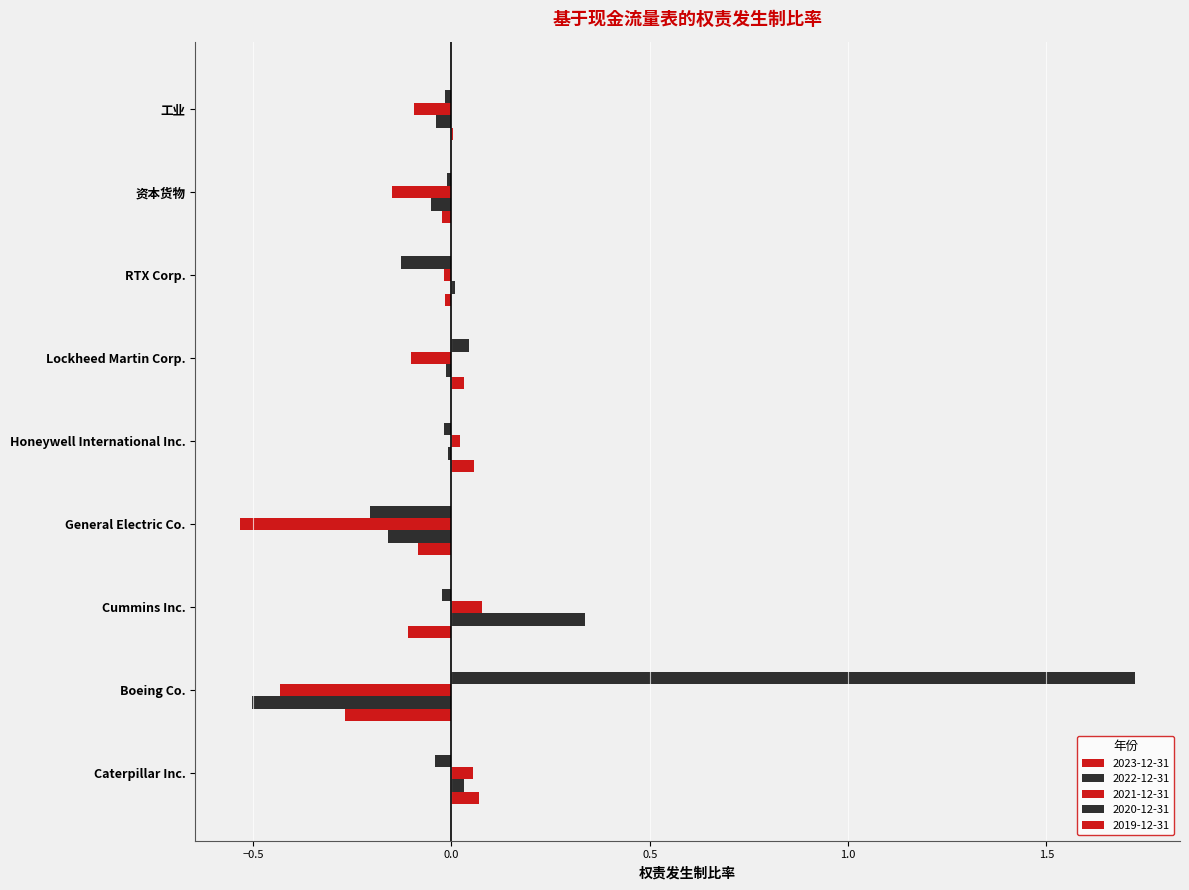

Reading left to right, list all the values displayed in this chart.

2023-12-31: Caterpillar Inc.=0.1	Boeing Co.=-0.3	Cummins Inc.=-0.1	General Electric Co.=-0.1	Honeywell International Inc.=0.1	Lockheed Martin Corp.=0.0	RTX Corp.=-0.0	资本货物=-0.0	工业=0.0
2022-12-31: Caterpillar Inc.=0.0	Boeing Co.=-0.5	Cummins Inc.=0.3	General Electric Co.=-0.2	Honeywell International Inc.=-0.0	Lockheed Martin Corp.=-0.0	RTX Corp.=0.0	资本货物=-0.1	工业=-0.0
2021-12-31: Caterpillar Inc.=0.1	Boeing Co.=-0.4	Cummins Inc.=0.1	General Electric Co.=-0.5	Honeywell International Inc.=0.0	Lockheed Martin Corp.=-0.1	RTX Corp.=-0.0	资本货物=-0.1	工业=-0.1
2020-12-31: Caterpillar Inc.=-0.0	Boeing Co.=1.7	Cummins Inc.=-0.0	General Electric Co.=-0.2	Honeywell International Inc.=-0.0	Lockheed Martin Corp.=0.0	RTX Corp.=-0.1	资本货物=-0.0	工业=-0.0
2019-12-31: Caterpillar Inc.=0.0	Boeing Co.=0.0	Cummins Inc.=0.0	General Electric Co.=0.0	Honeywell International Inc.=0.0	Lockheed Martin Corp.=0.0	RTX Corp.=0.0	资本货物=0.0	工业=0.0